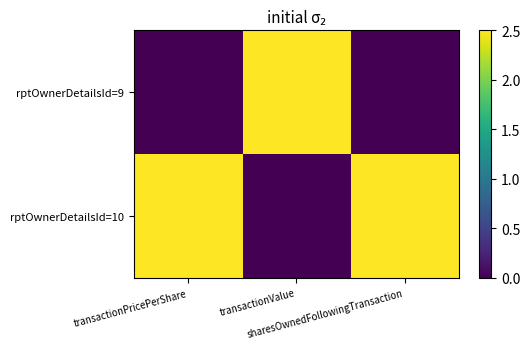

At how many categories does at least one series exceed 1?

3